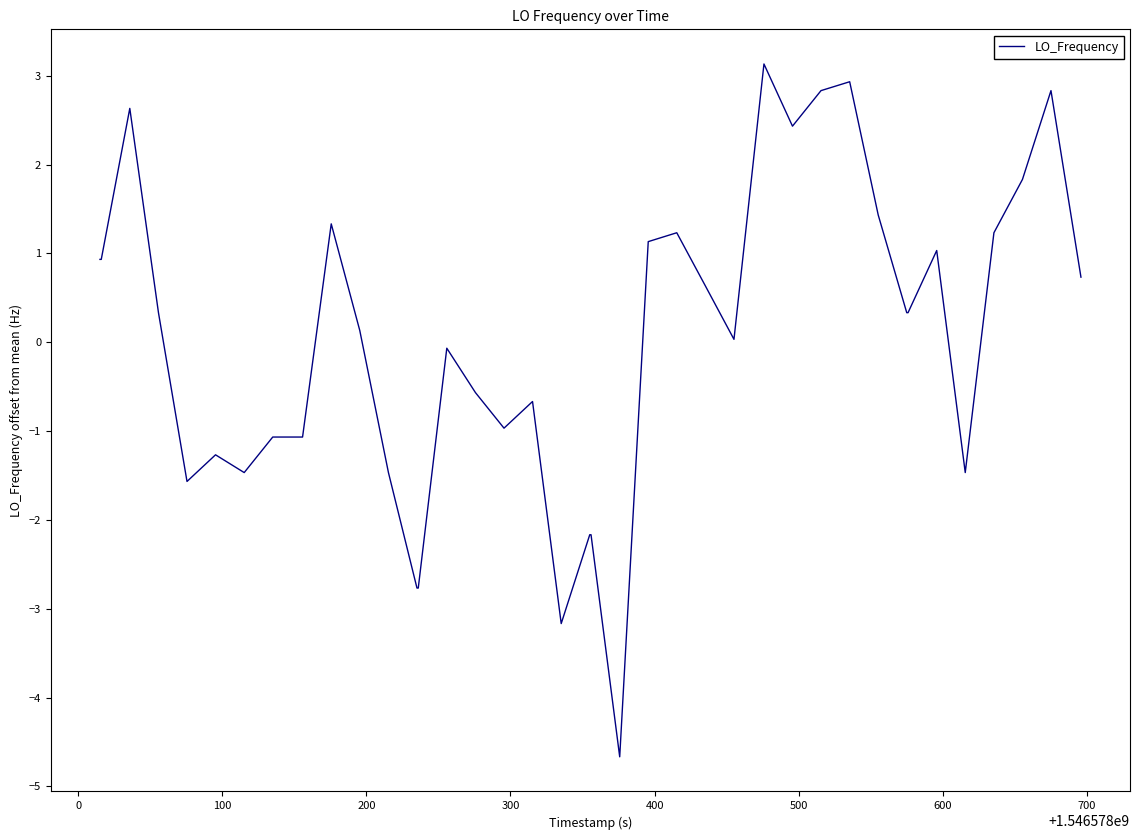

How many lines are shown in the chart?

1